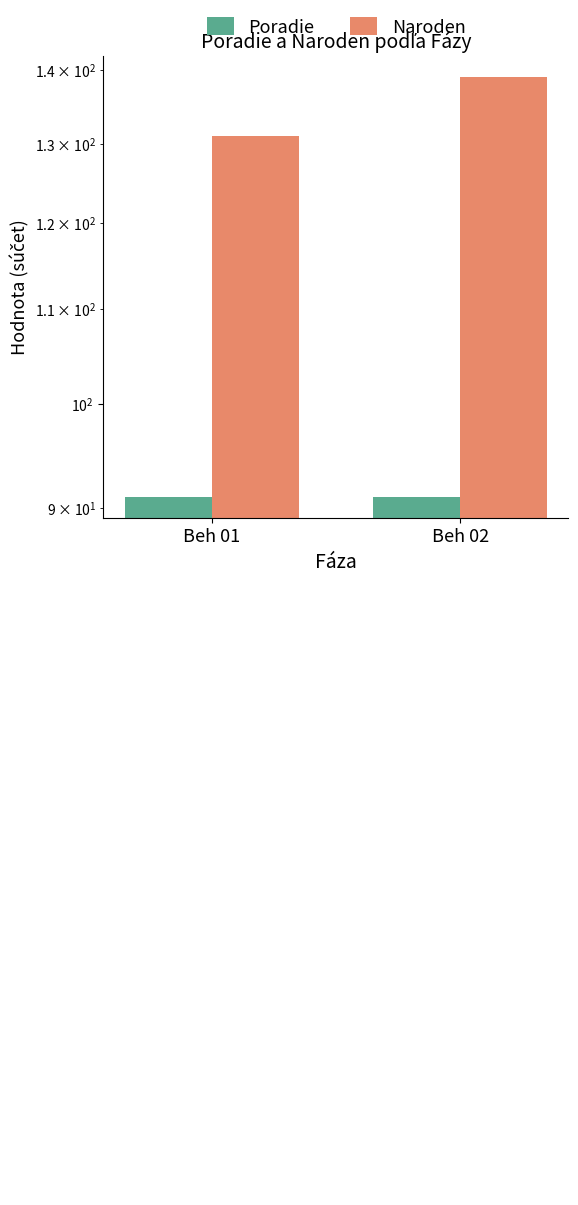

How many groups of bars are there?

2